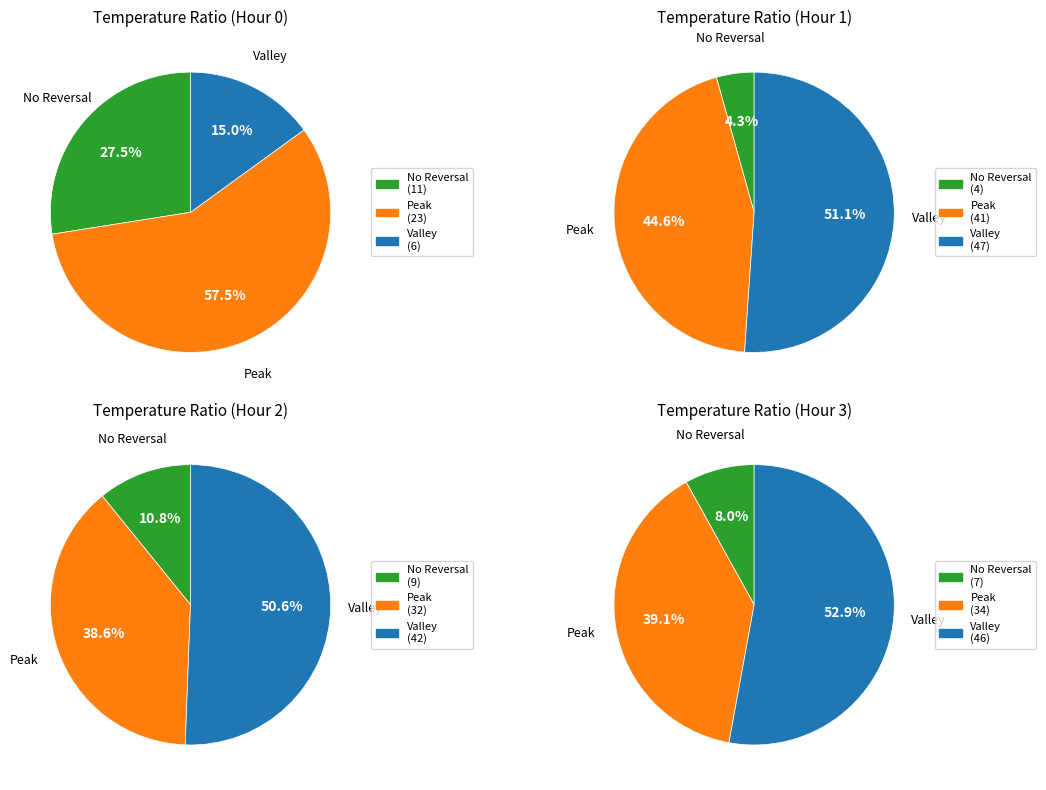

Do 4 and 17 together represent more than half of the pie?

No